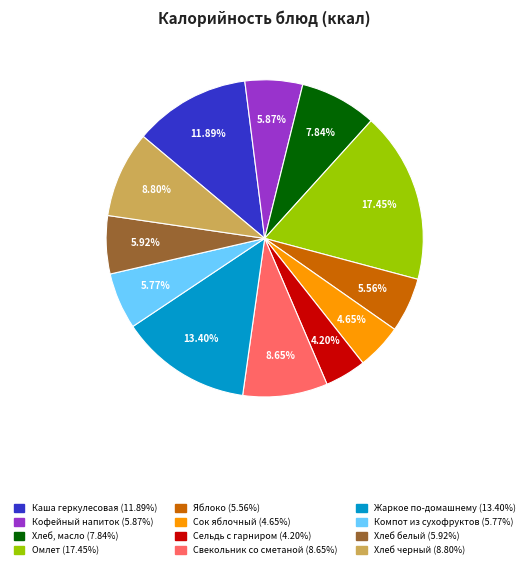

To the nearest percent, what is the difference between the Хлеб черный and Хлеб, масло slice percentages?

1%